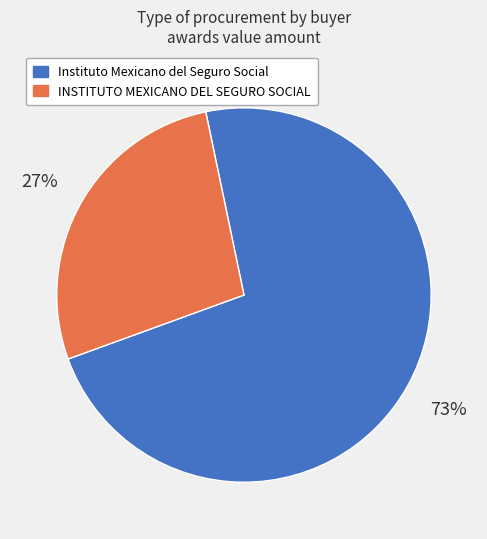

Is there a majority slice in this chart?

Yes